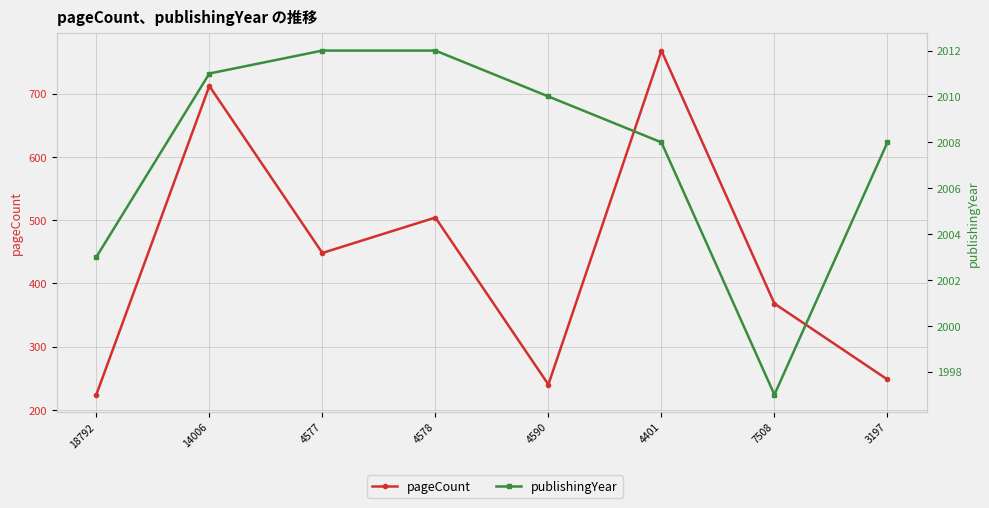

What is the approximate value of pageCount at 18792, to the nearest 10?

220